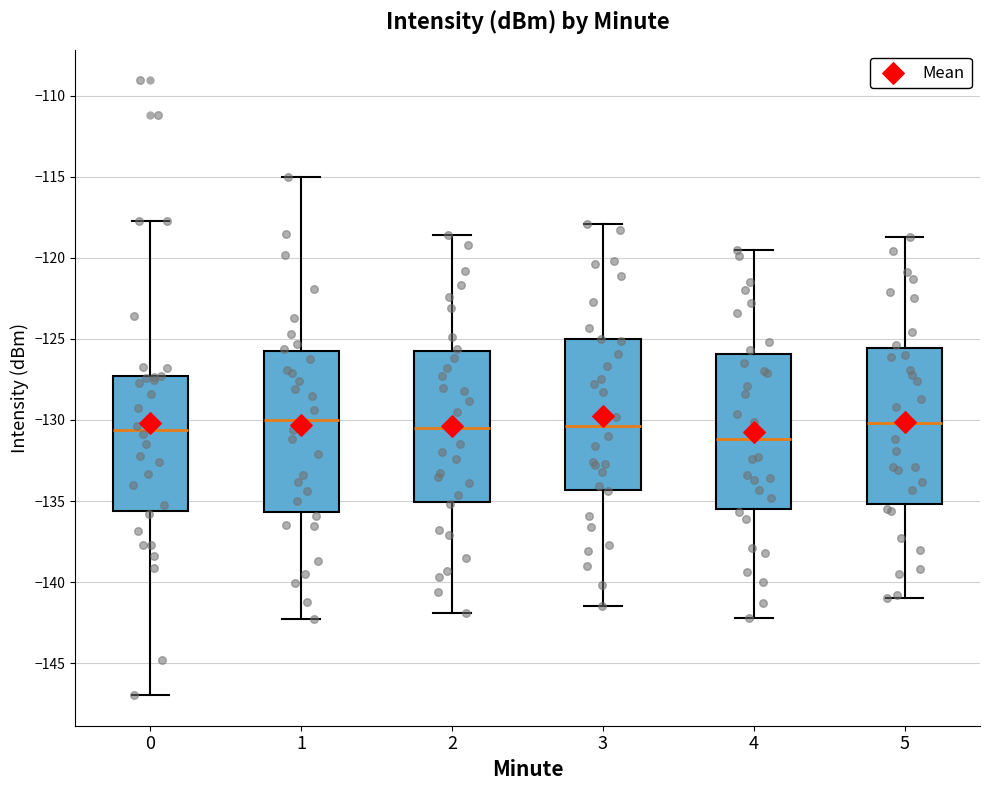

Reading left to right, read every box against the y-axis: the position of its median line, the range the box covers, and the ends of its whiskers. The values are not printed on the chart, so give them approximately, as read against the axis.

0: median -130.5, box -135.5 to -127.5, whiskers -147.0 to -117.5
1: median -130.0, box -135.5 to -126.0, whiskers -142.5 to -115.0
2: median -130.5, box -135.0 to -125.5, whiskers -142.0 to -118.5
3: median -130.5, box -134.5 to -125.0, whiskers -141.5 to -118.0
4: median -131.0, box -135.5 to -126.0, whiskers -142.0 to -119.5
5: median -130.0, box -135.0 to -125.5, whiskers -141.0 to -118.5